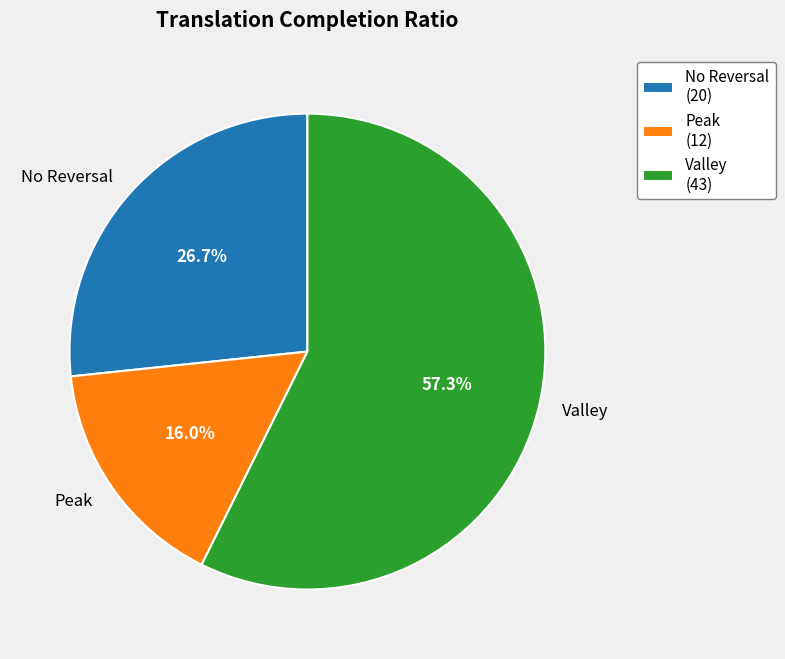

Is the sum of Peak and Valley greater than half?

Yes